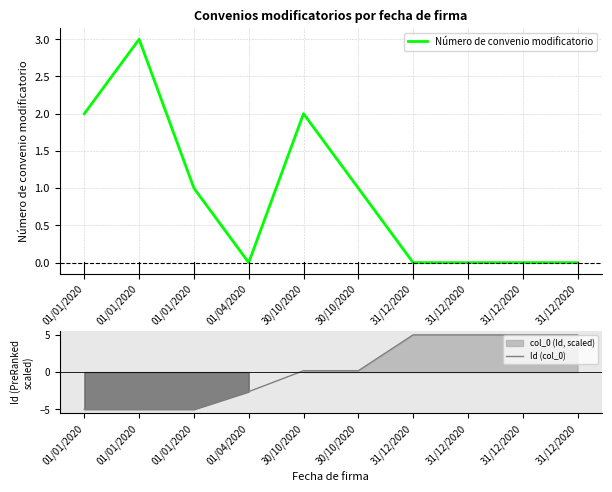

What is the difference between the maximum and minimum values in the Número de convenio modificatorio series?

3